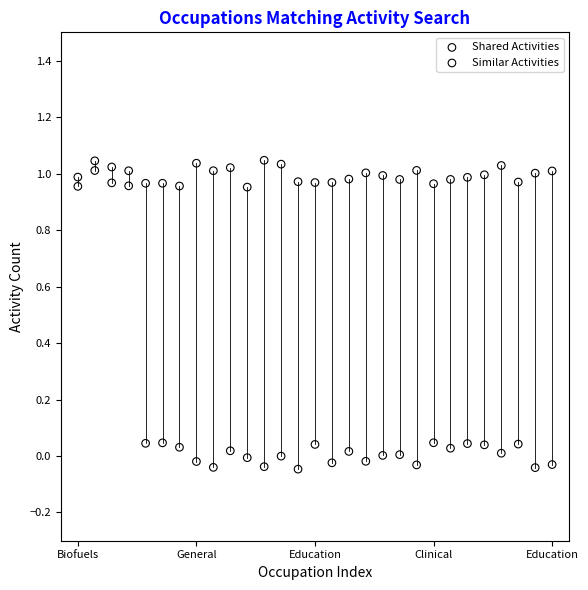

Which series contains the lowest Y value?

Similar Activities